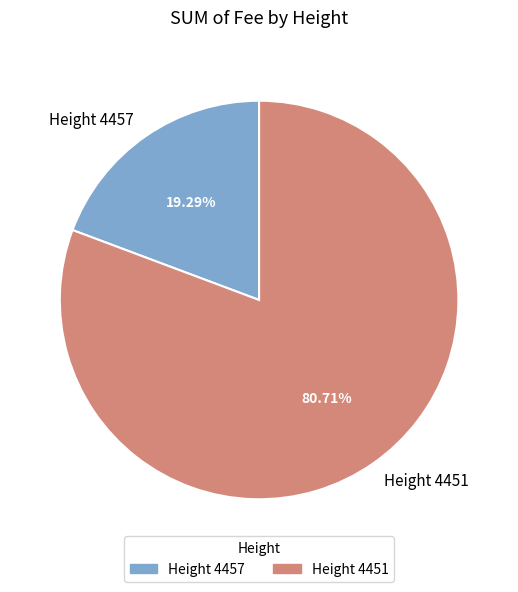

How many segments does this pie chart have?

2